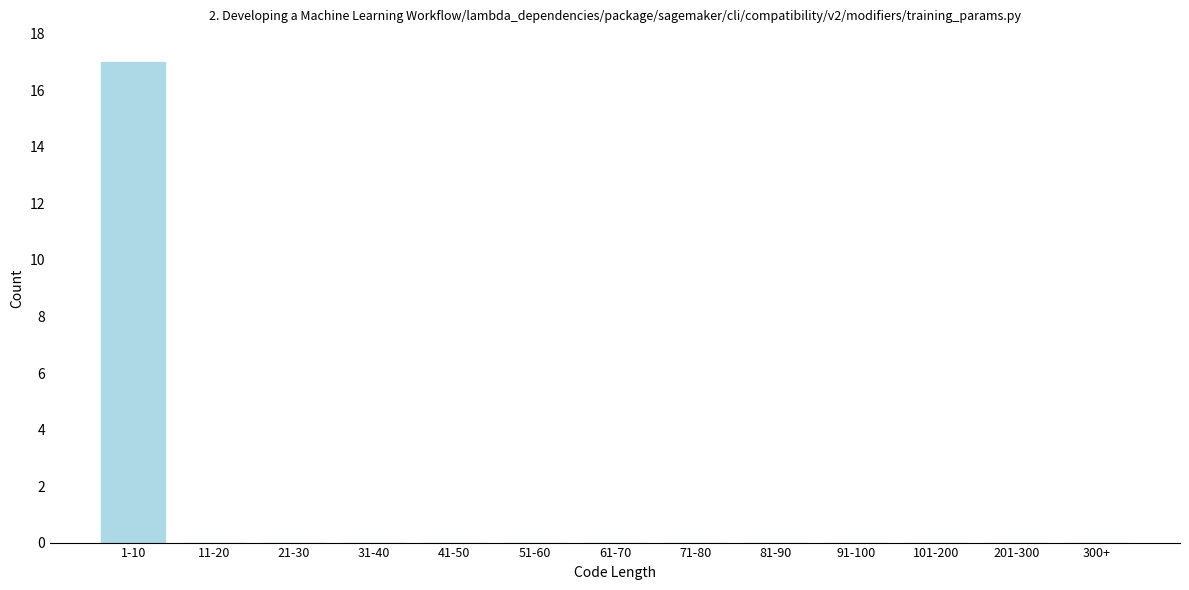

Reading right to left, transcribe all the data shown in this chart.

300+=0	201-300=0	101-200=0	91-100=0	81-90=0	71-80=0	61-70=0	51-60=0	41-50=0	31-40=0	21-30=0	11-20=0	1-10=17